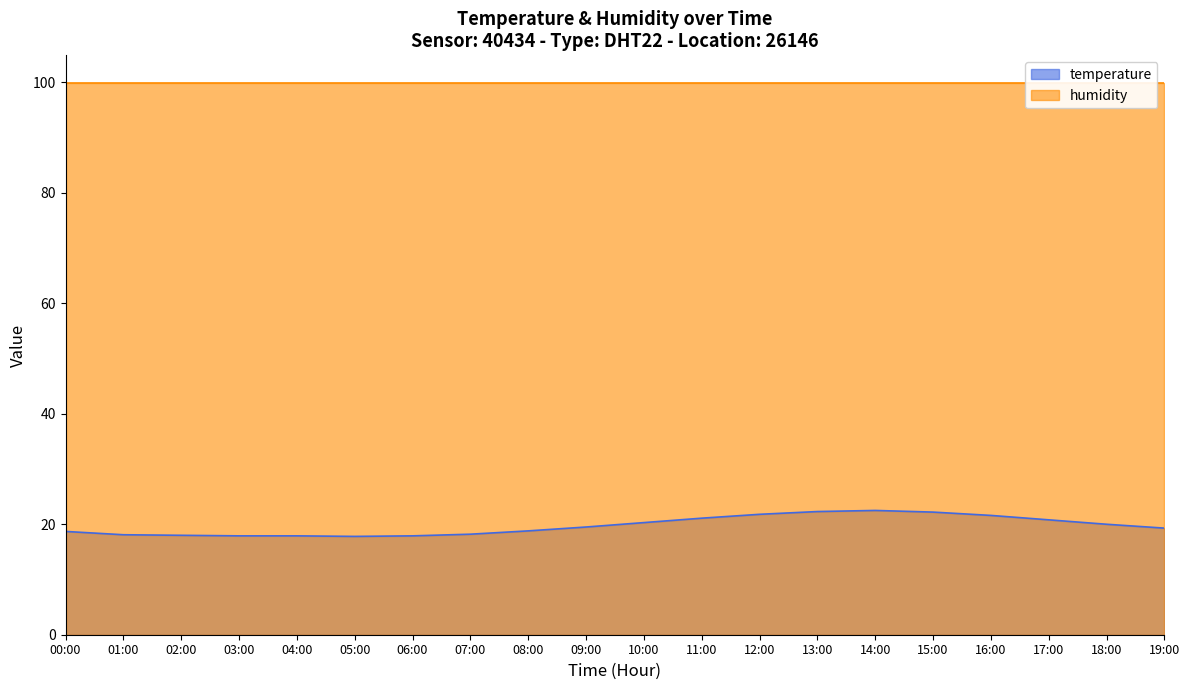

The value of temperature at 09:00 is 19.5. True or false?

True